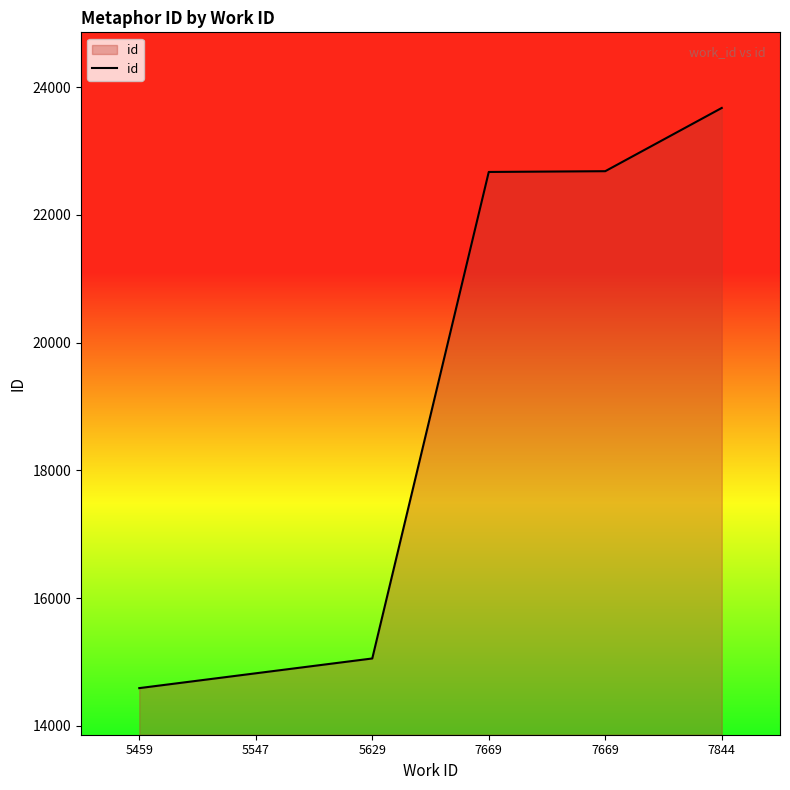

Is this an area chart (filled region under the line)?

Yes